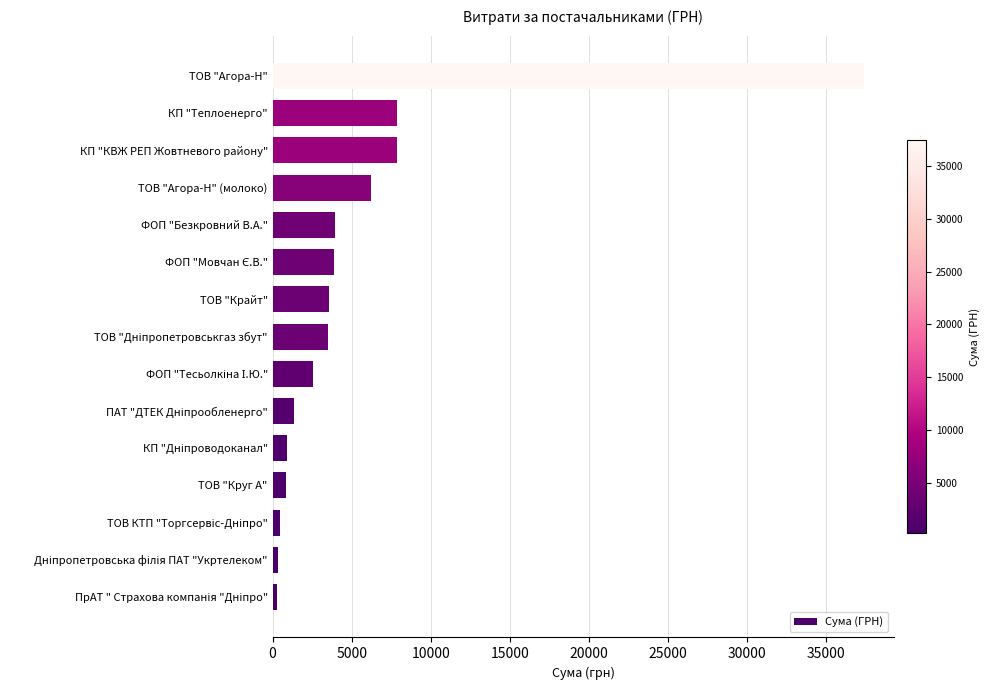

What is the maximum value shown in the chart?

37405.6